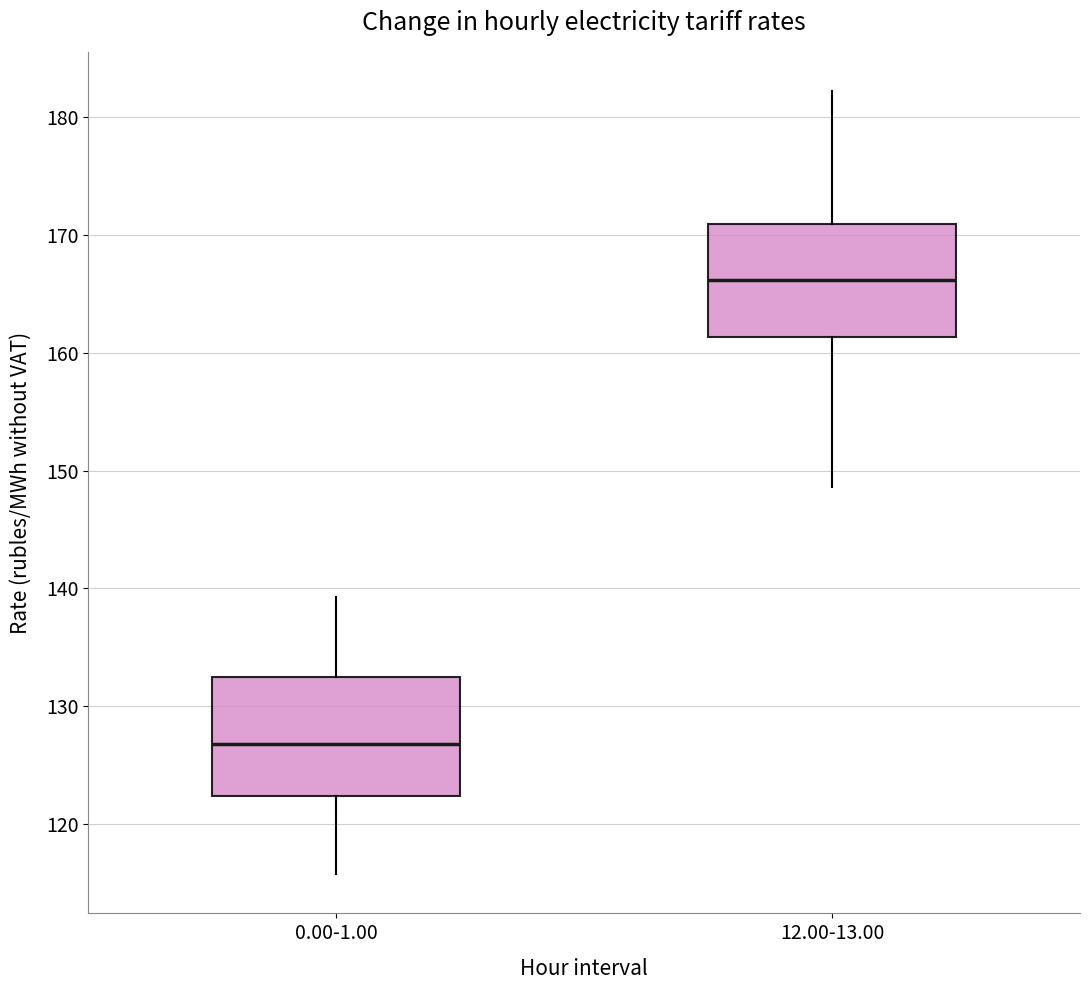

Which box has the lowest median line?

0.00-1.00